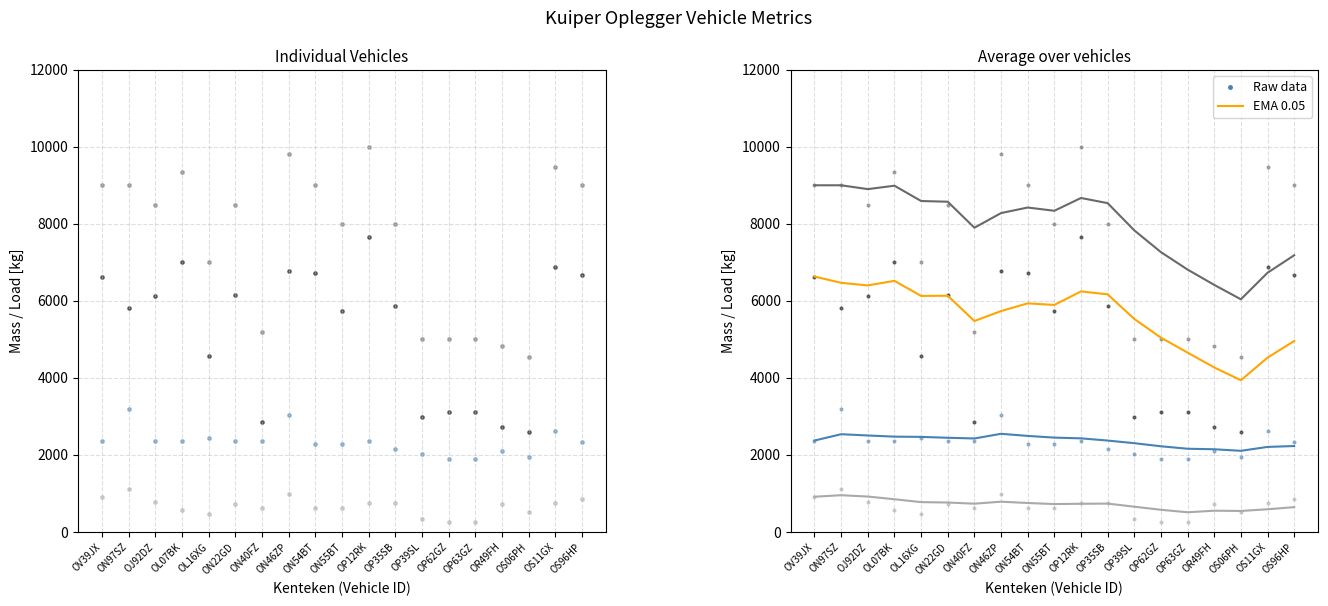

Which series has the largest total across all categories?

toegestane_maximum_massa_voertuig